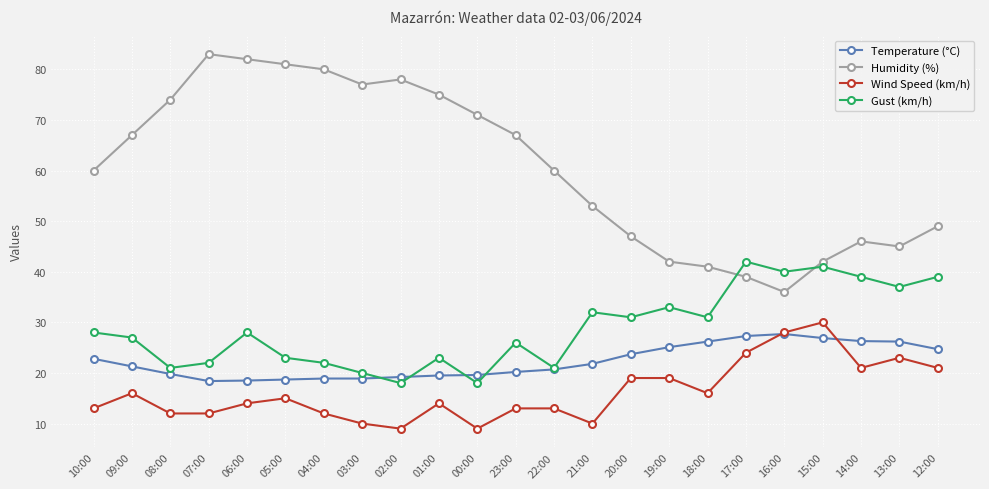

At which category does the chart reach its peak across all series?

07:00